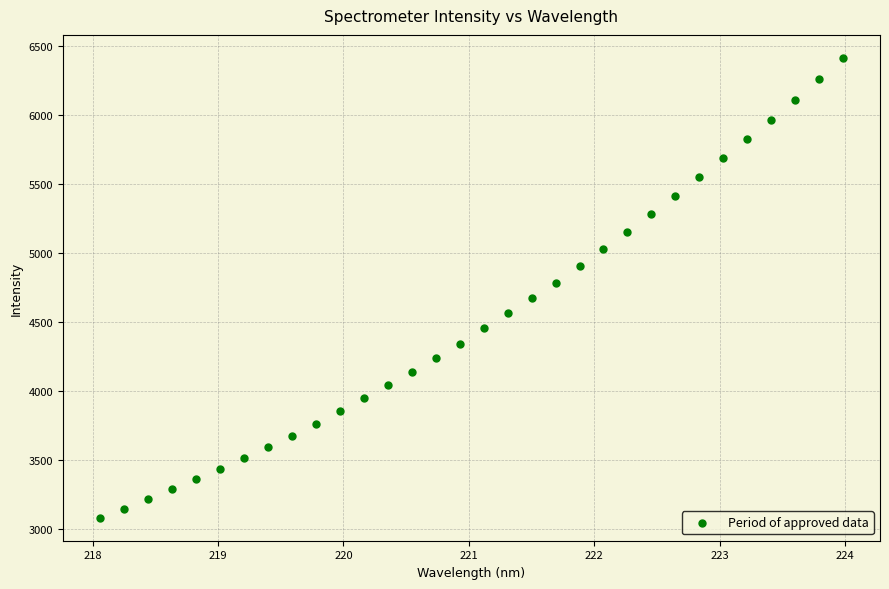

What is the range of Y values (max minus min)?

3332.9